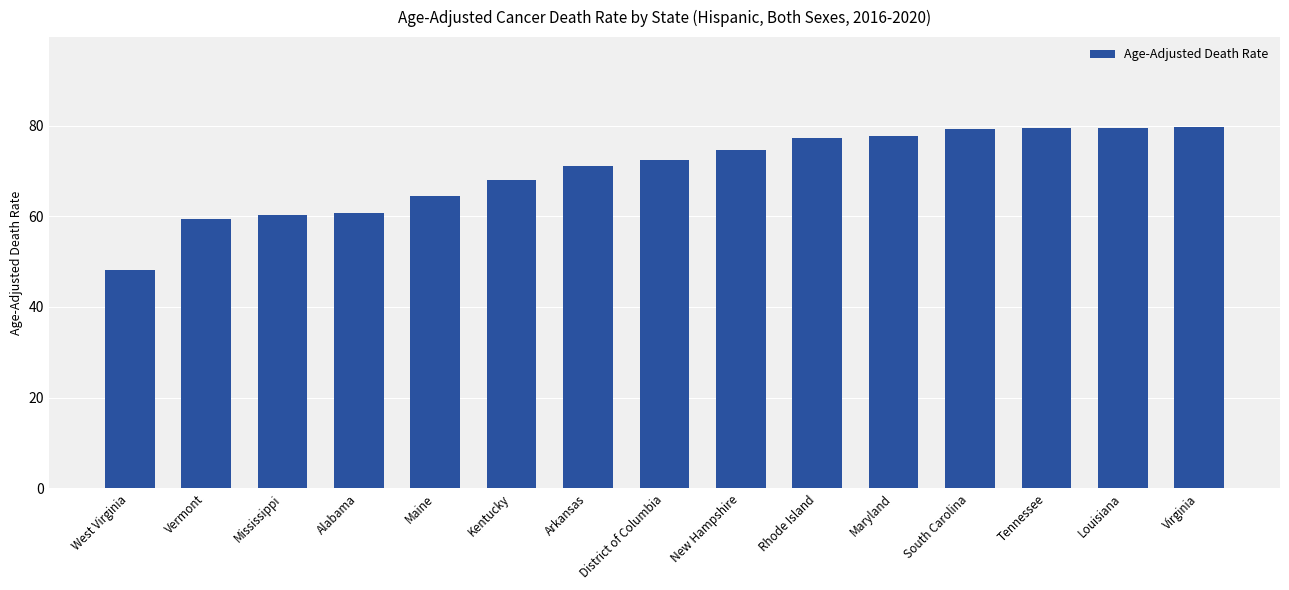

What is the greatest value displayed?

79.6